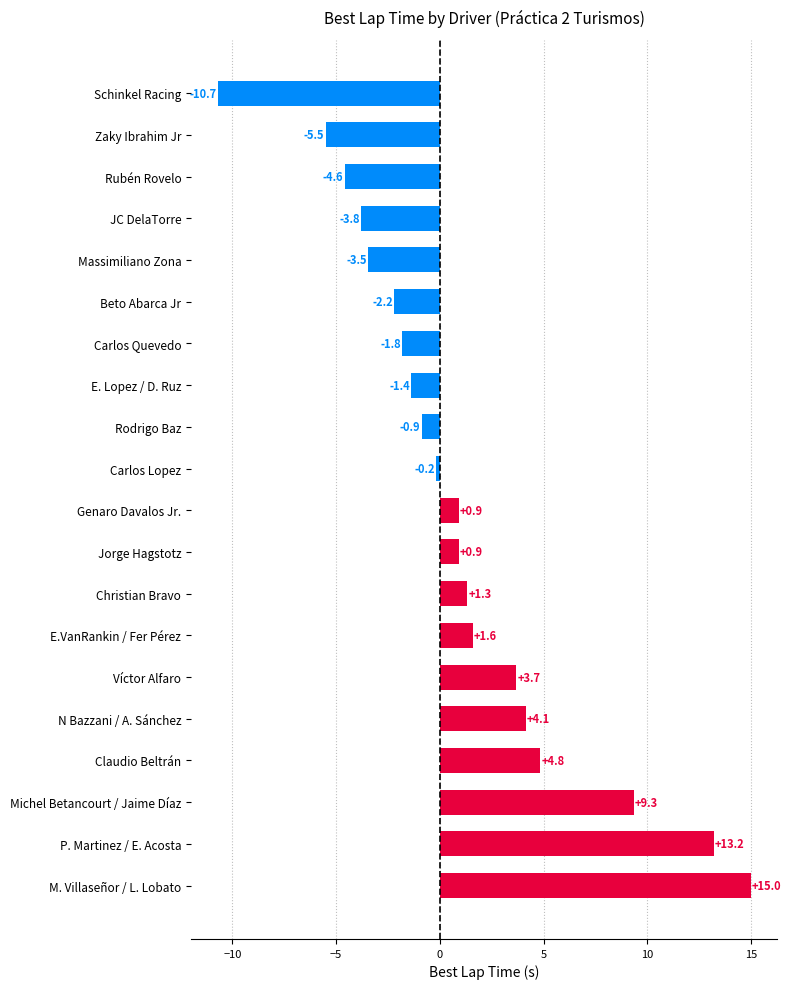

Reading bottom to top, extract all data points from this chart.

M. Villaseñor / L. Lobato=15.0	P. Martinez / E. Acosta=13.2	Michel Betancourt / Jaime Díaz=9.3	Claudio Beltrán=4.8	N Bazzani / A. Sánchez=4.1	Víctor Alfaro=3.7	E.VanRankin / Fer Pérez=1.6	Christian Bravo=1.3	Jorge Hagstotz=0.9	Genaro Davalos Jr.=0.9	Carlos Lopez=-0.2	Rodrigo Baz=-0.9	E. Lopez / D. Ruz=-1.4	Carlos Quevedo=-1.8	Beto Abarca Jr=-2.2	Massimiliano Zona=-3.5	JC DelaTorre=-3.8	Rubén Rovelo=-4.6	Zaky Ibrahim Jr=-5.5	Schinkel Racing=-10.7